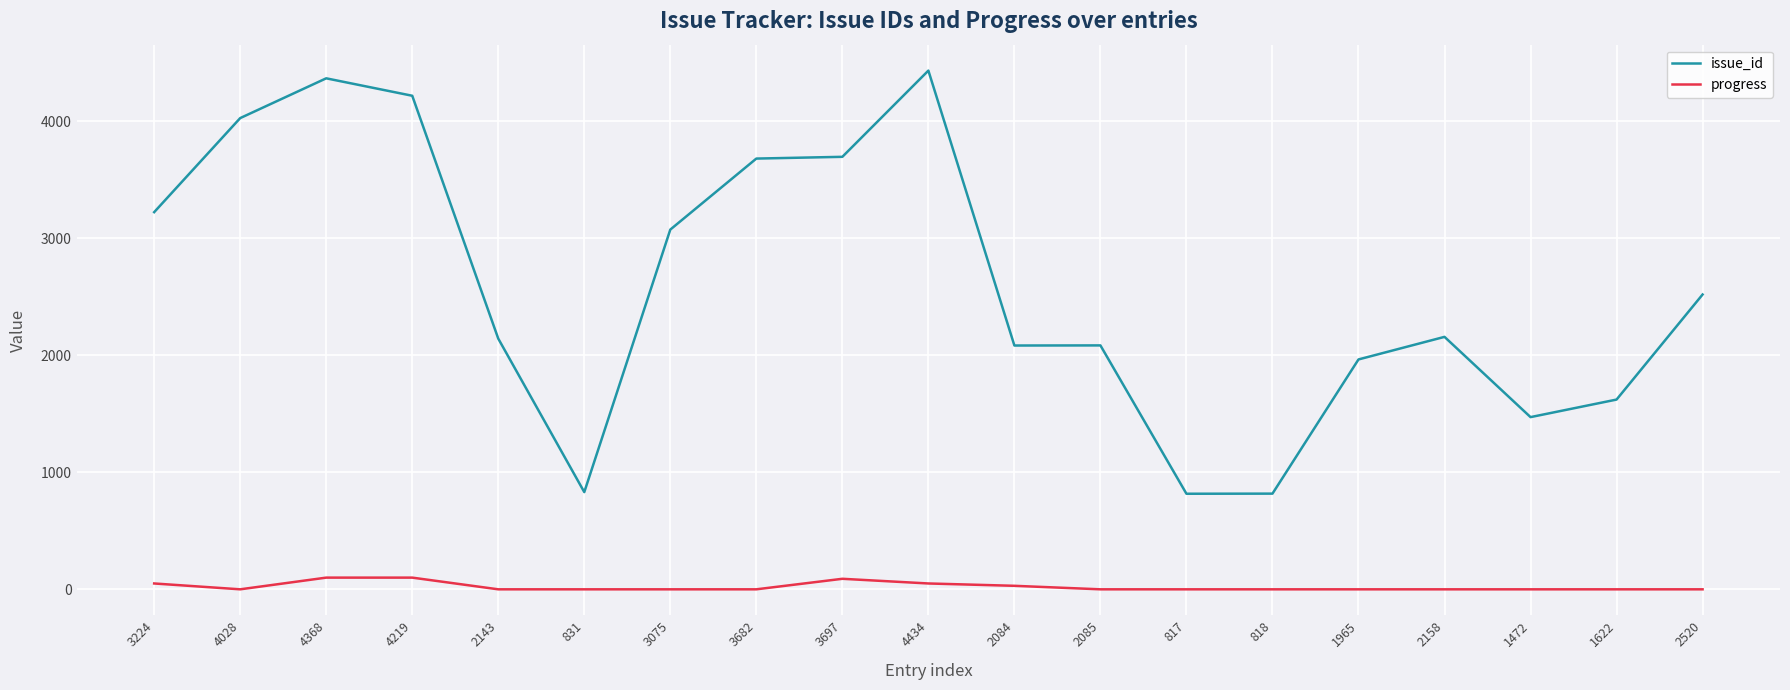

True or false: progress has a value of 0 at 3075.

True